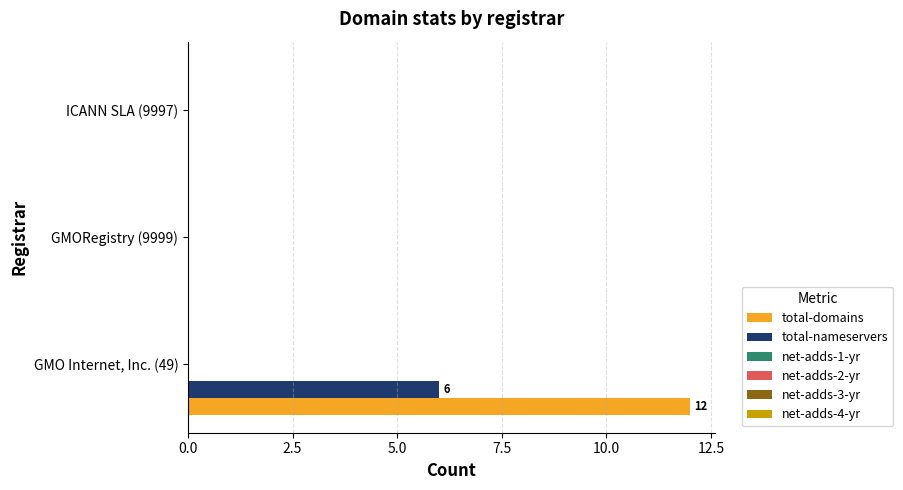

What is the sum of all total-nameservers values?

6